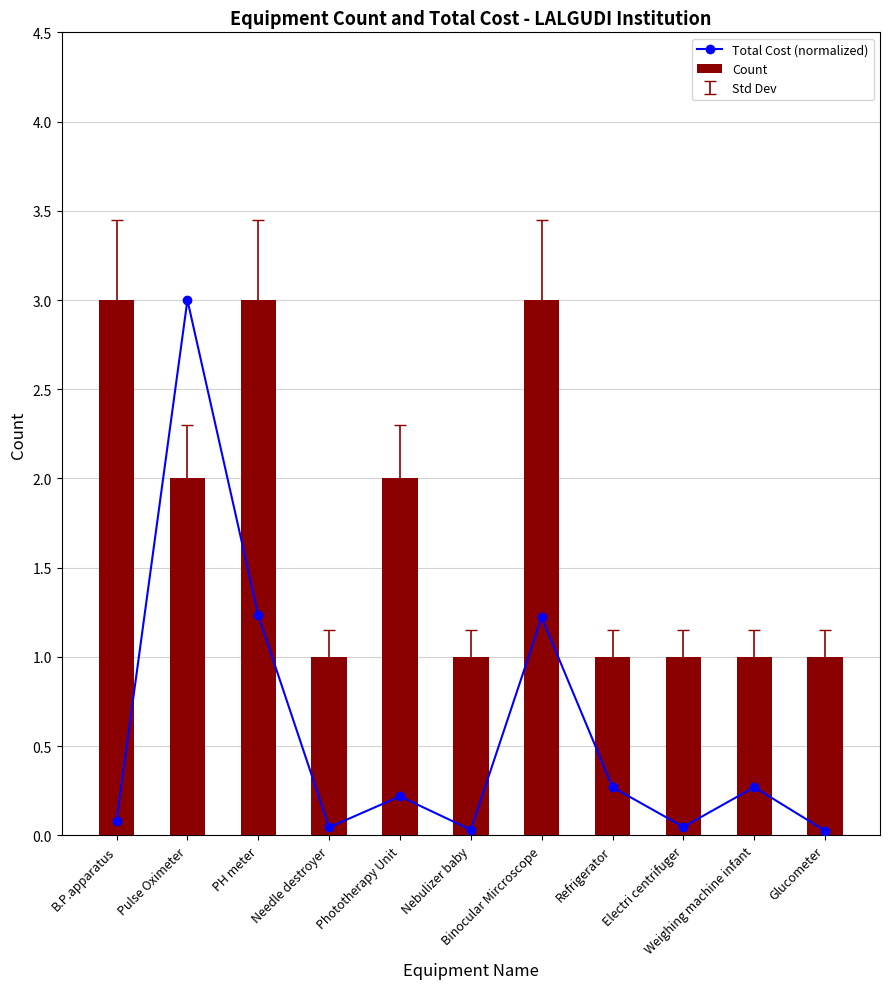

What is the label of the 6th bar from the left?

Nebulizer baby